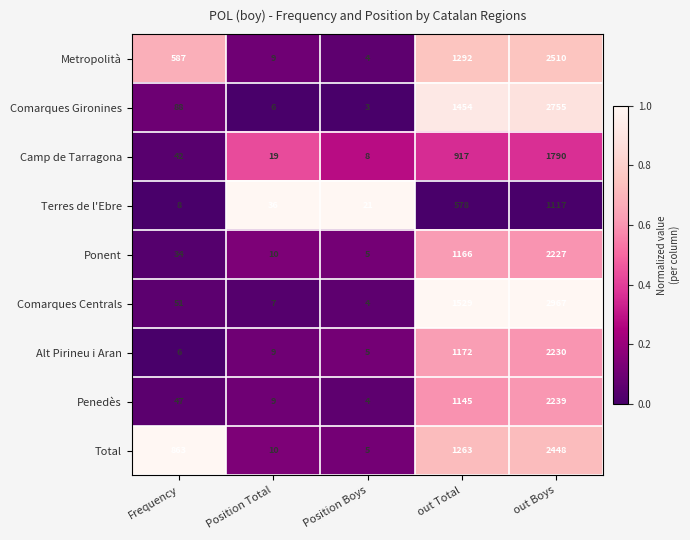

Rank the series at out Total from lowest to highest value.

Terres de l'Ebre, Camp de Tarragona, Penedès, Ponent, Alt Pirineu i Aran, Total, Metropolità, Comarques Gironines, Comarques Centrals